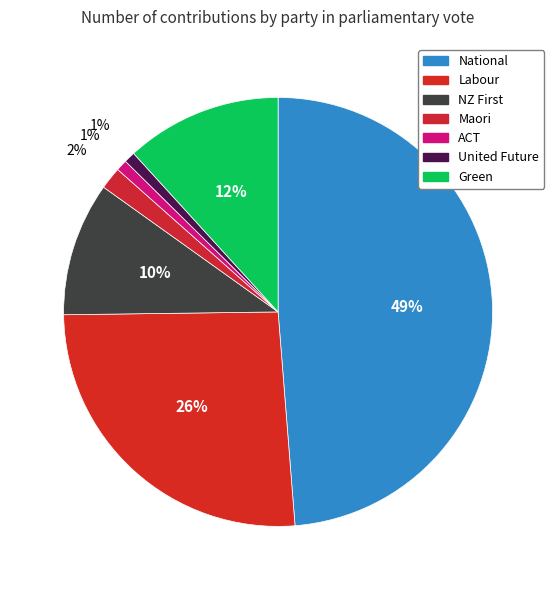

Rank the categories by value from lowest to highest.

ACT, United Future, Maori, NZ First, Green, Labour, National